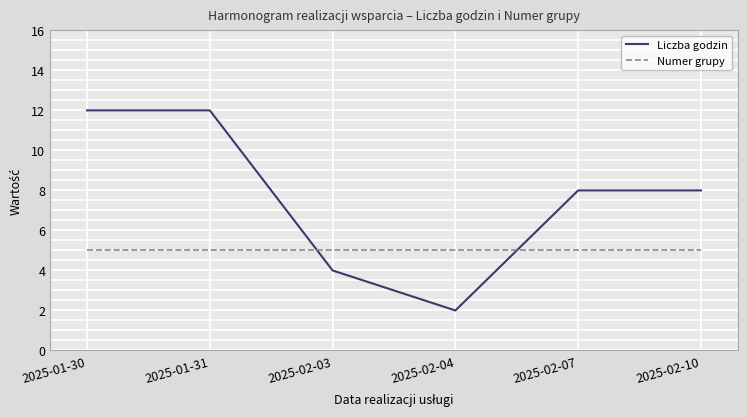

At which label does Liczba godzin first exceed 8?

2025-01-30